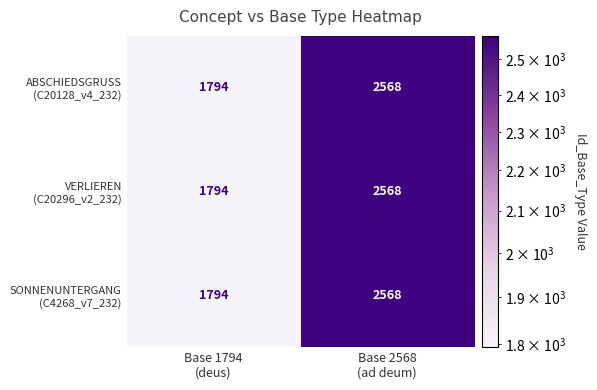

What is the smallest value displayed?

1794